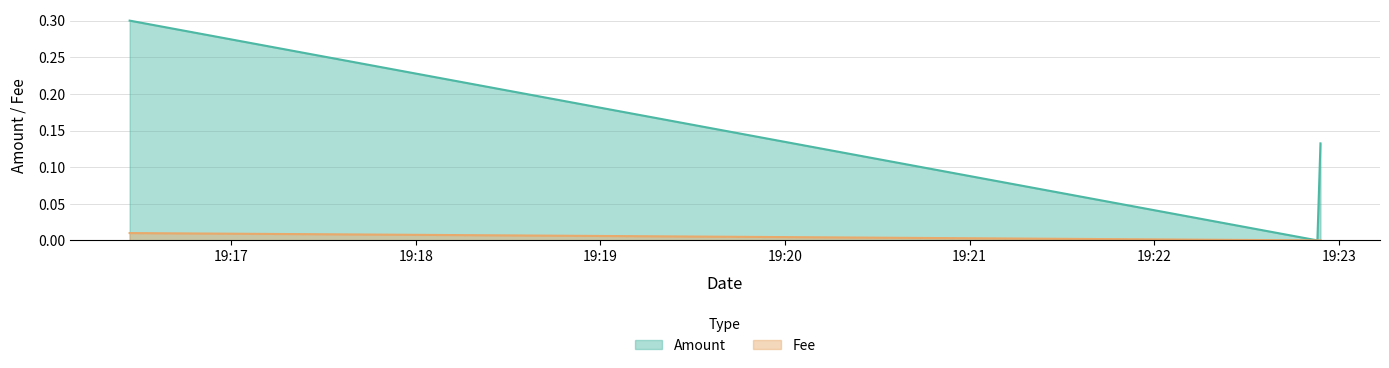

At 2023-07-01 19:16:27, list the series in order from smallest to largest.

Fee, Amount